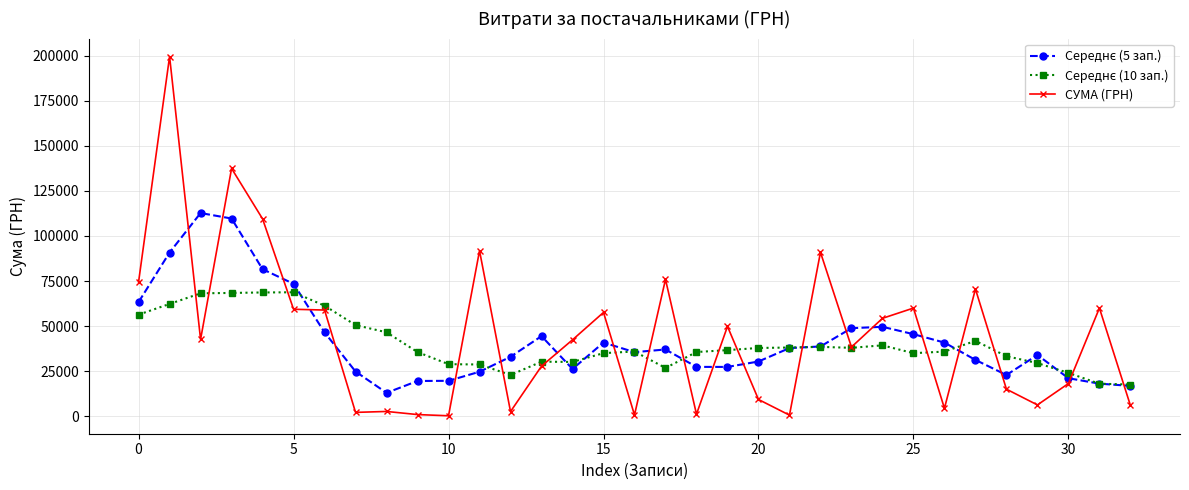

Which series has the largest range (max minus min)?

СУМА (ГРН)